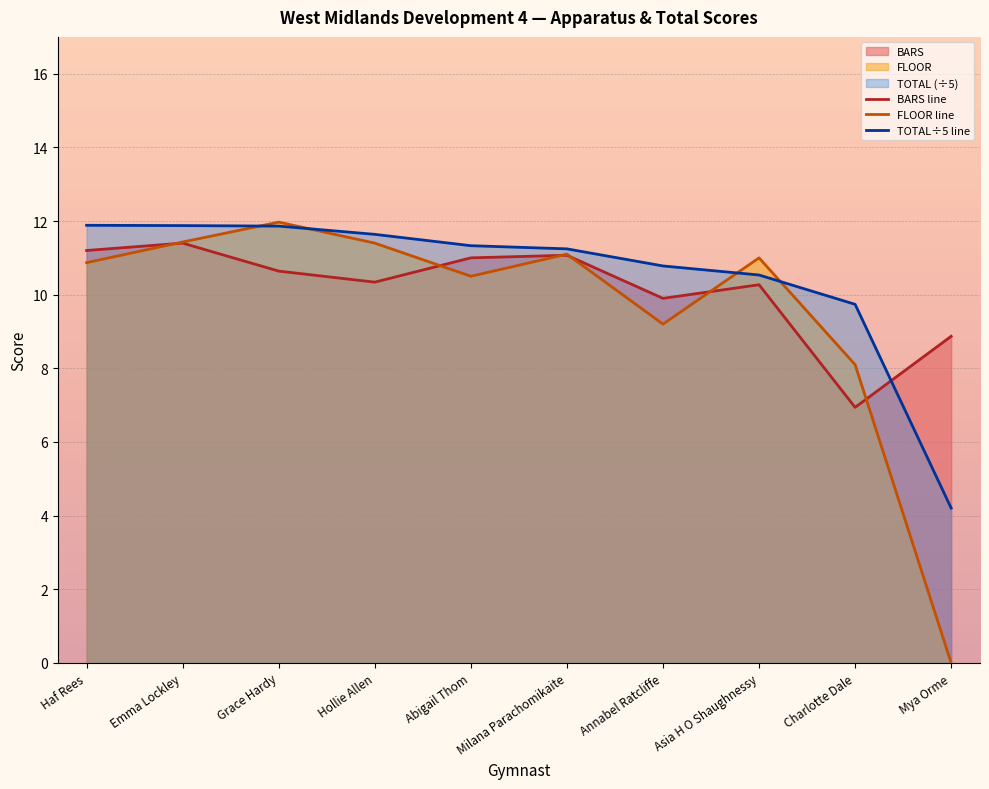

How many values in the TOTAL÷5 line series exceed 11?

6